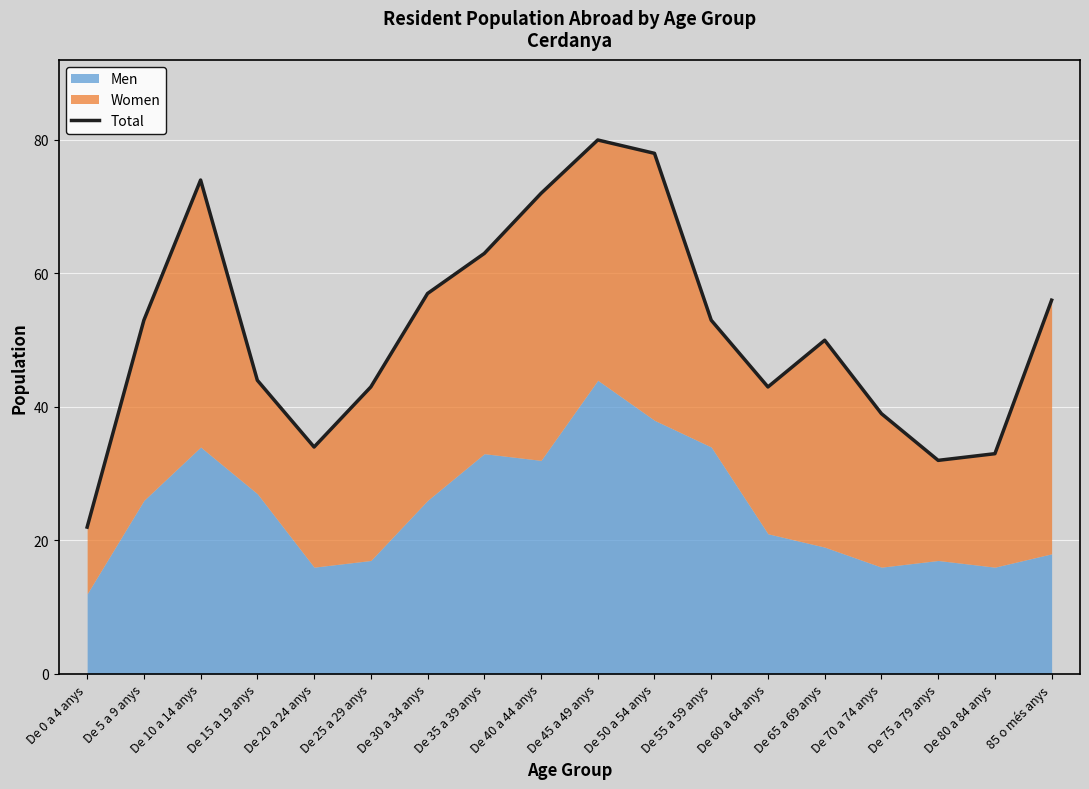

How many lines are shown in the chart?

1